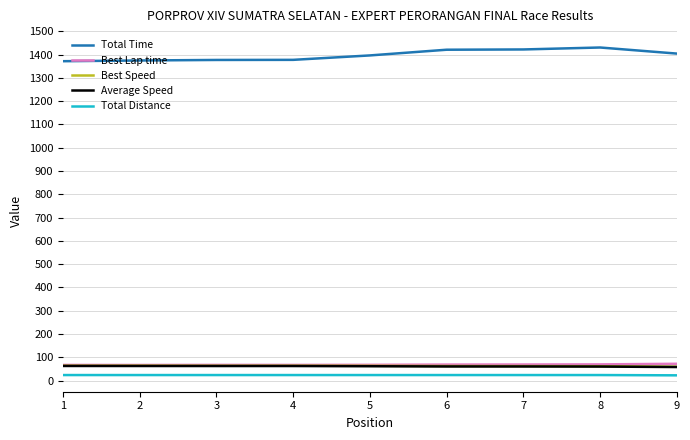

What is the sum of the Best Lap time values at 2 and 5?

135.1